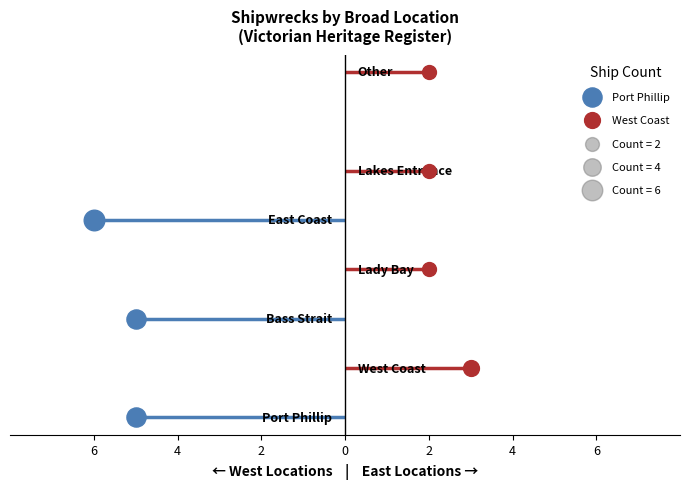

Approximately how many times larger is the value at Bass Strait compared to Lady Bay?

2.5